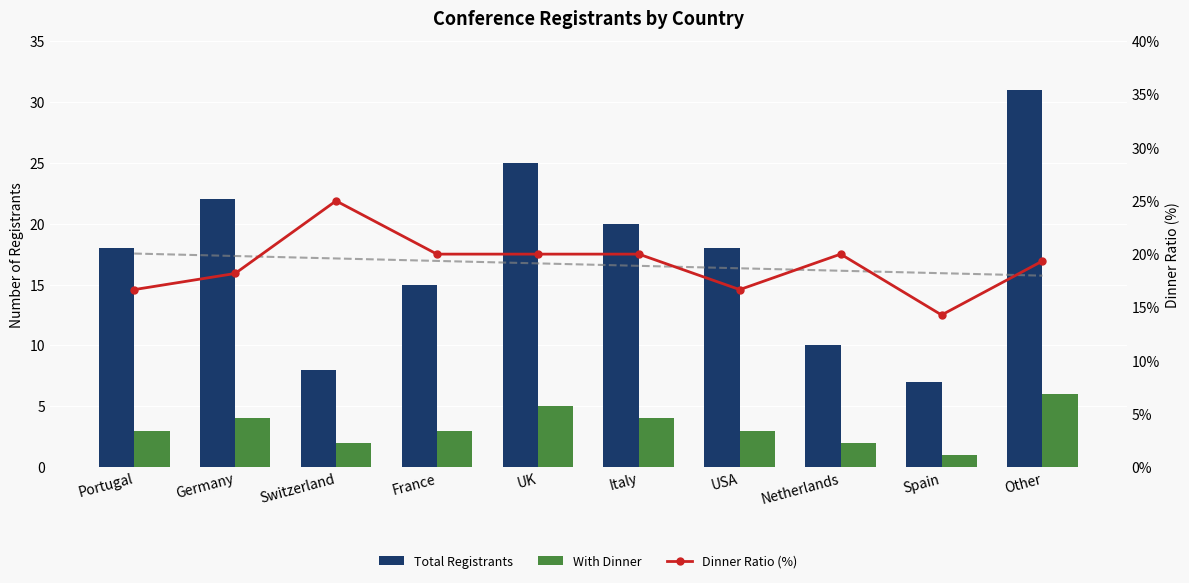

At which category is the sum across all series the highest?

Other